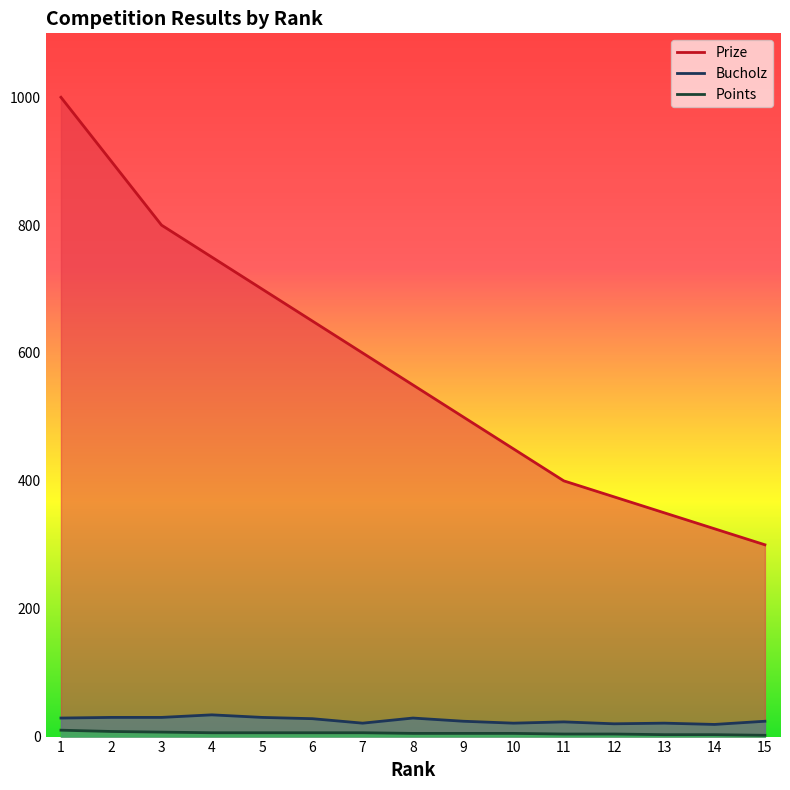

Does the chart display data point markers on the line(s)?

No